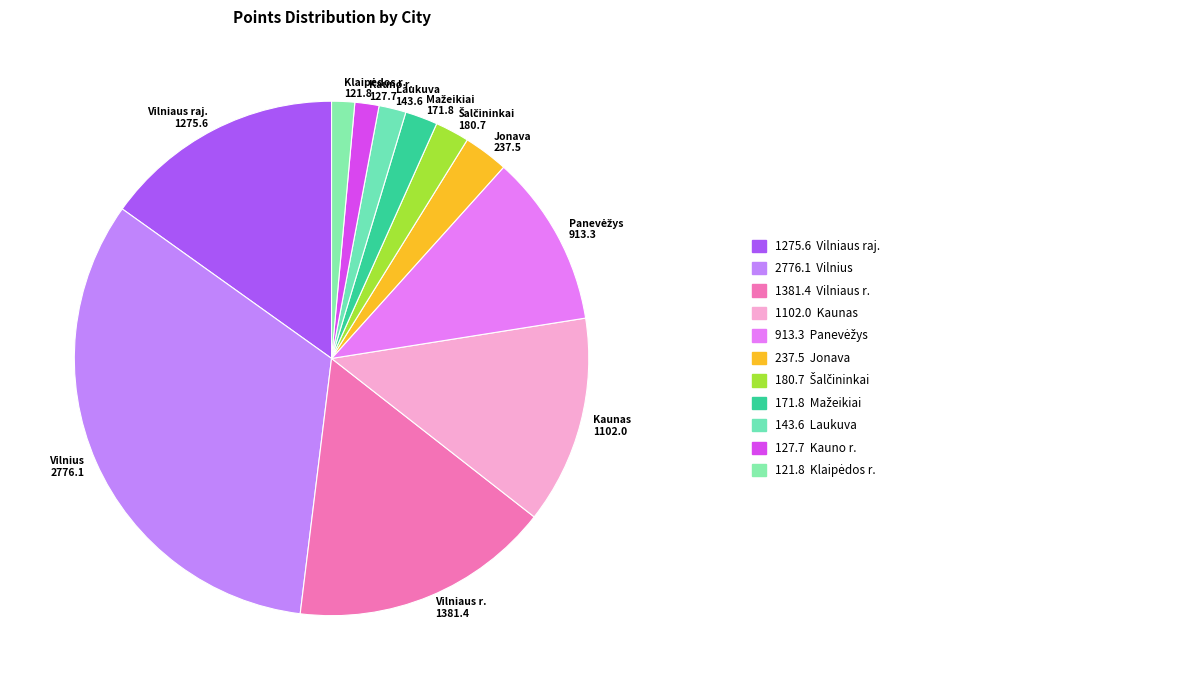

The Vilniaus r. slice represents 7% of the pie. True or false?

False